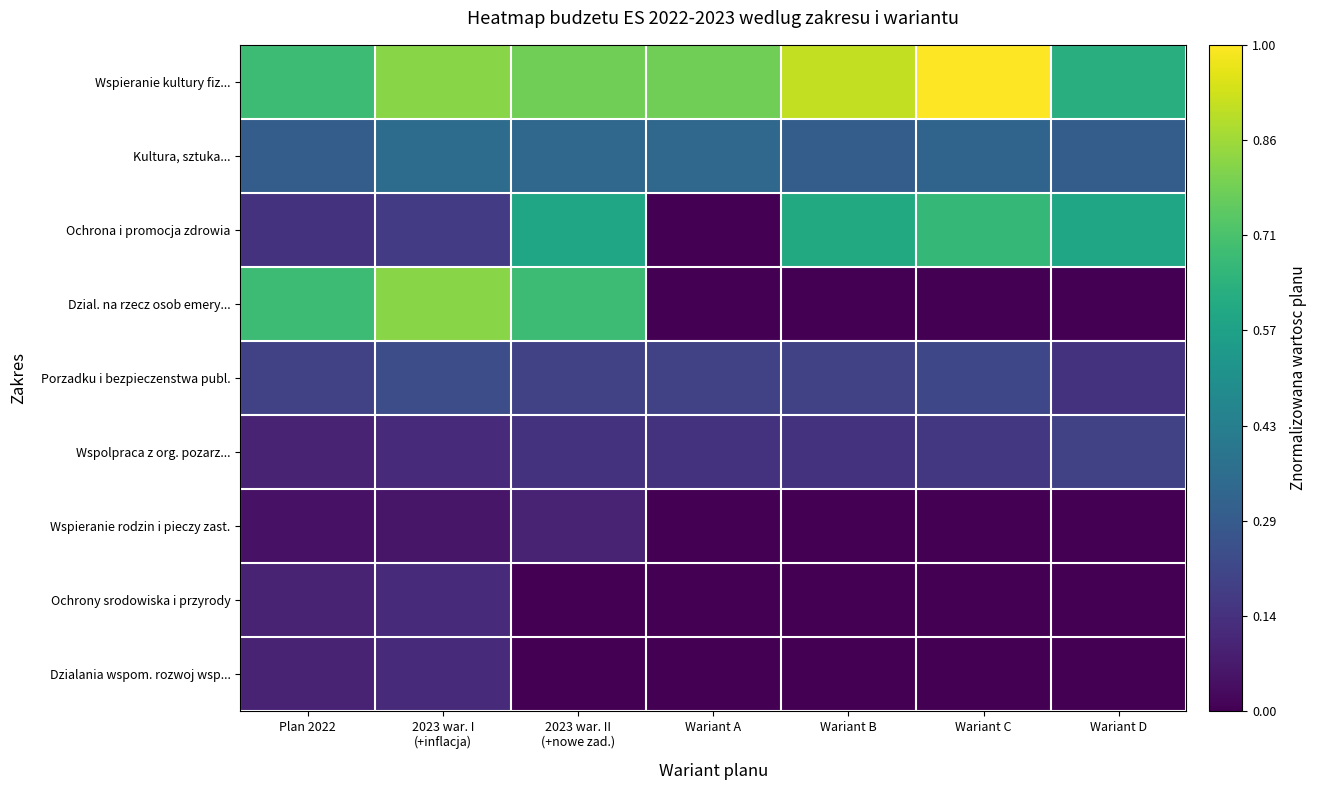

Which has a higher value, Plan 2022 or Wariant A?

Wariant A